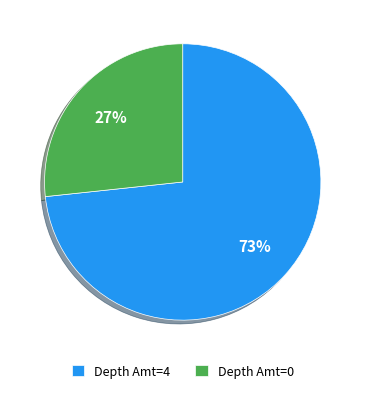

Which category has the biggest portion of the pie?

Depth Amt=4